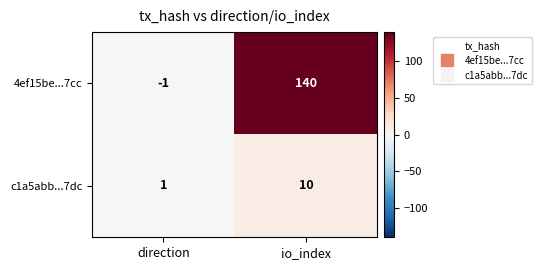

What is the total value across all series at io_index?

150